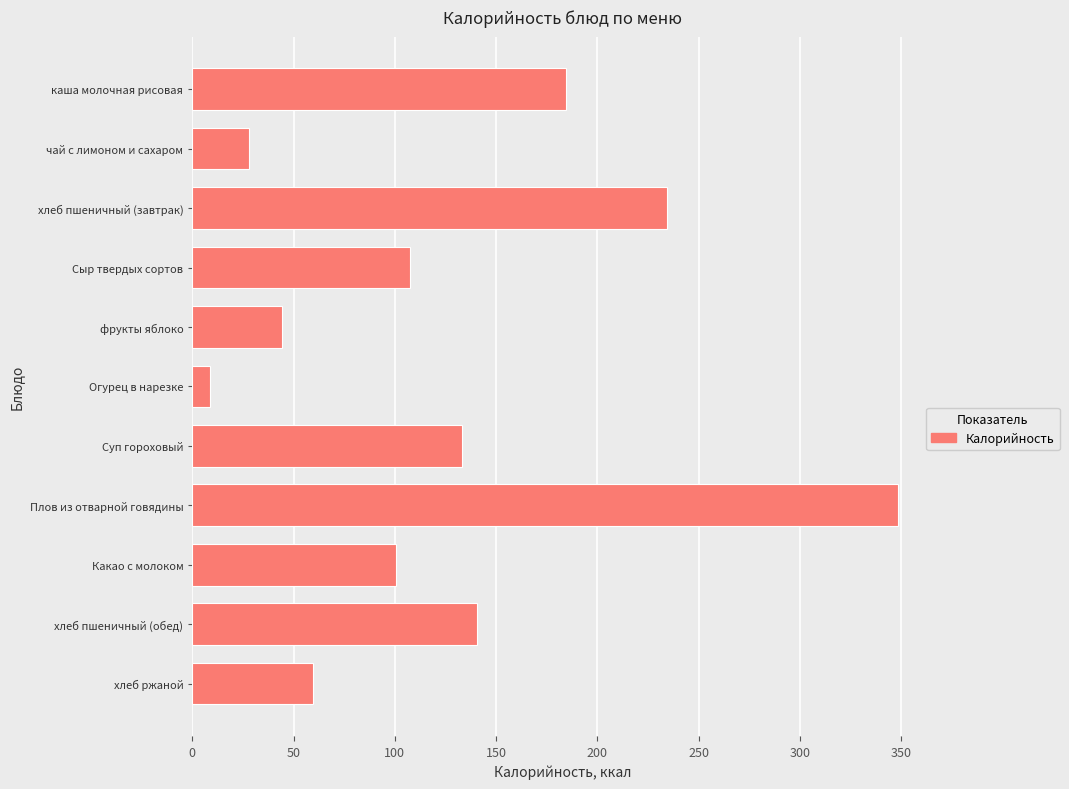

What is the maximum value shown in the chart?

348.2